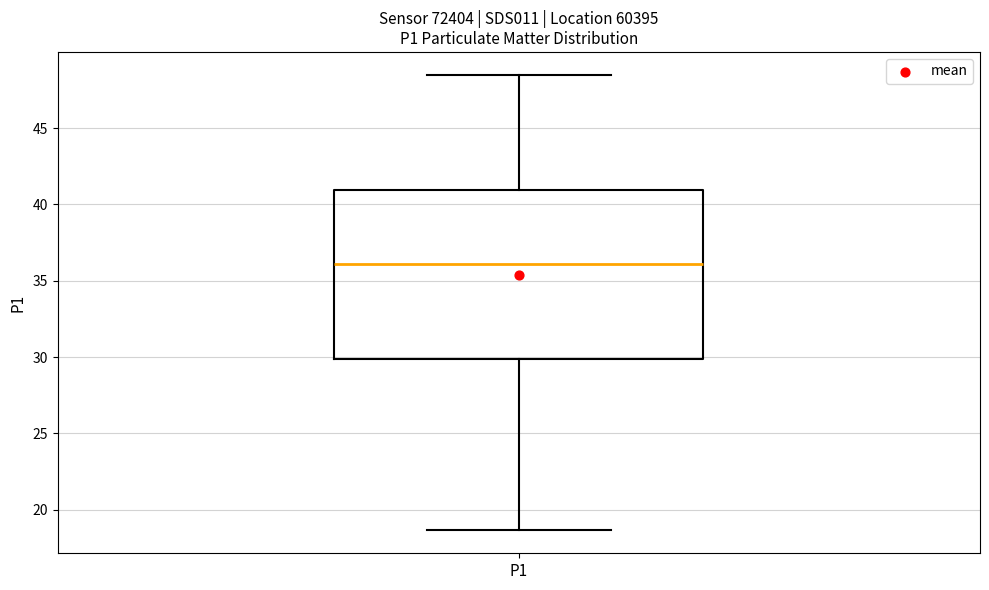

Transcribe this box plot: give where the median line is, the range the box spans, and where the two whiskers end, as read against the y-axis. The values are not printed on the chart, so give them approximately, as read against the axis.

median 36.0, box 30.0 to 41.0, whiskers 18.5 to 48.5